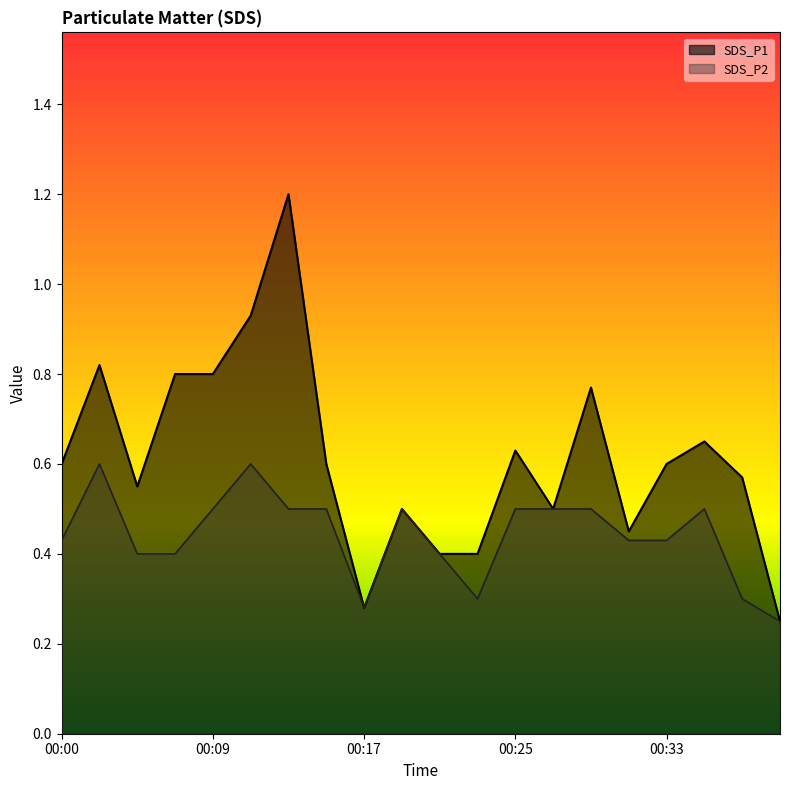

True or false: SDS_P2 and SDS_P1 cross at least once.

False